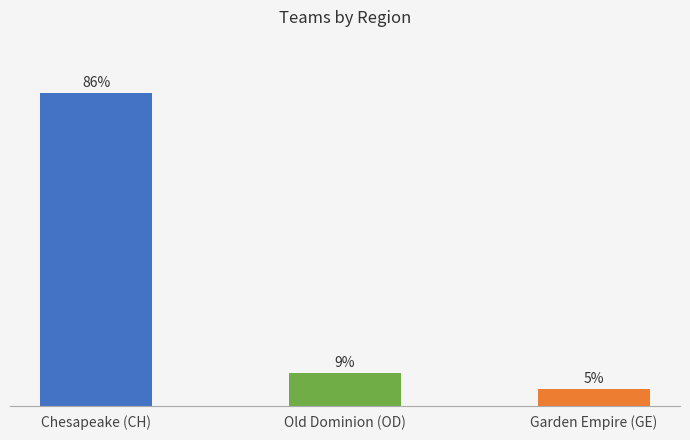

Rank the categories by value from highest to lowest.

Chesapeake (CH), Old Dominion (OD), Garden Empire (GE)